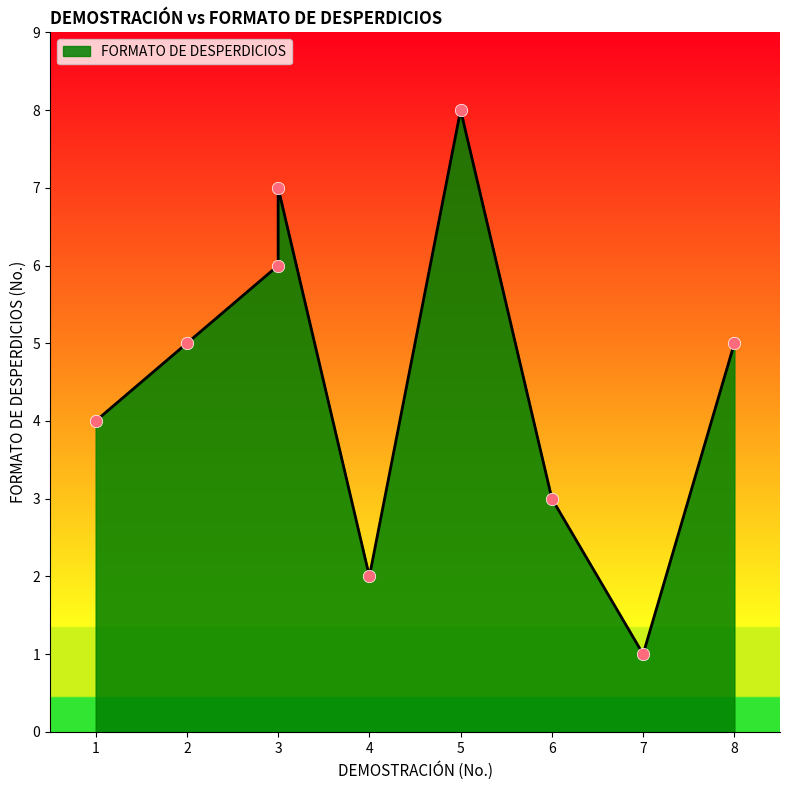

What is the change in value from 7 to 1?

+3